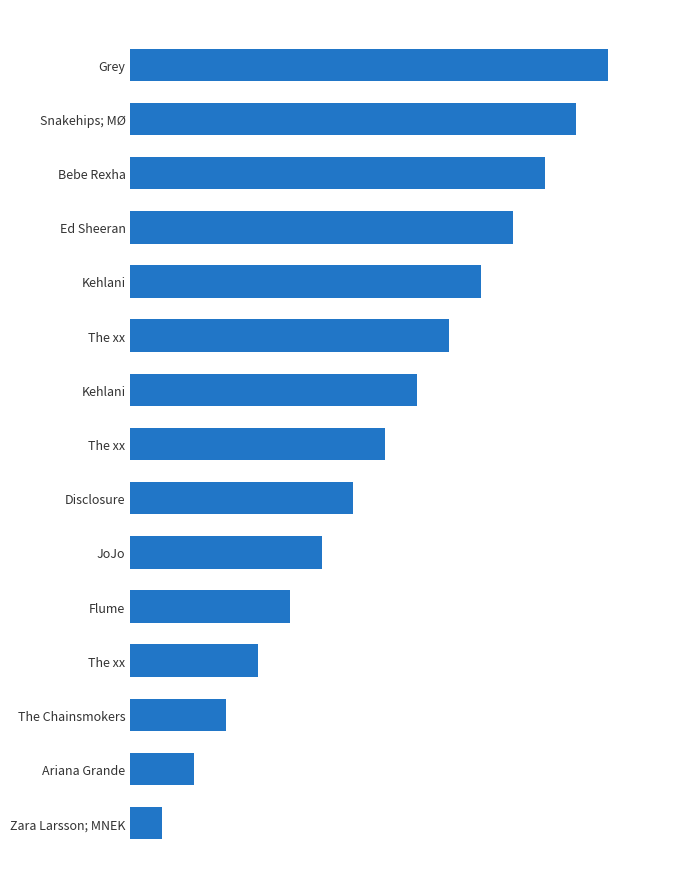

Does the chart contain any negative values?

No